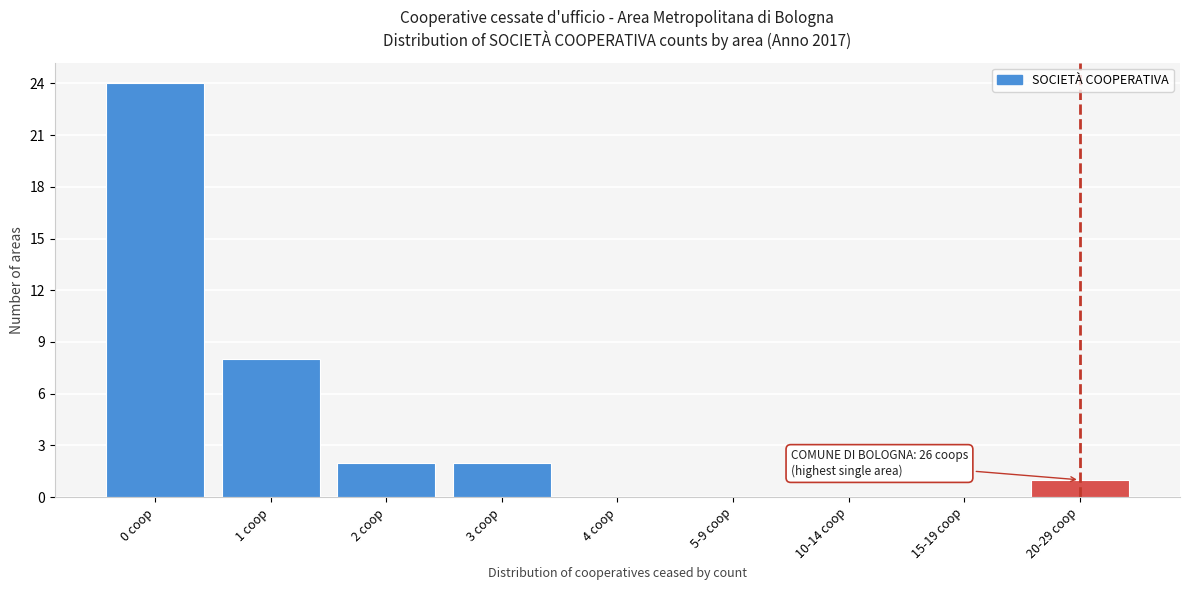

Reading right to left, extract all data points from this chart.

20-29 coop=1	15-19 coop=0	10-14 coop=0	5-9 coop=0	4 coop=0	3 coop=2	2 coop=2	1 coop=8	0 coop=24